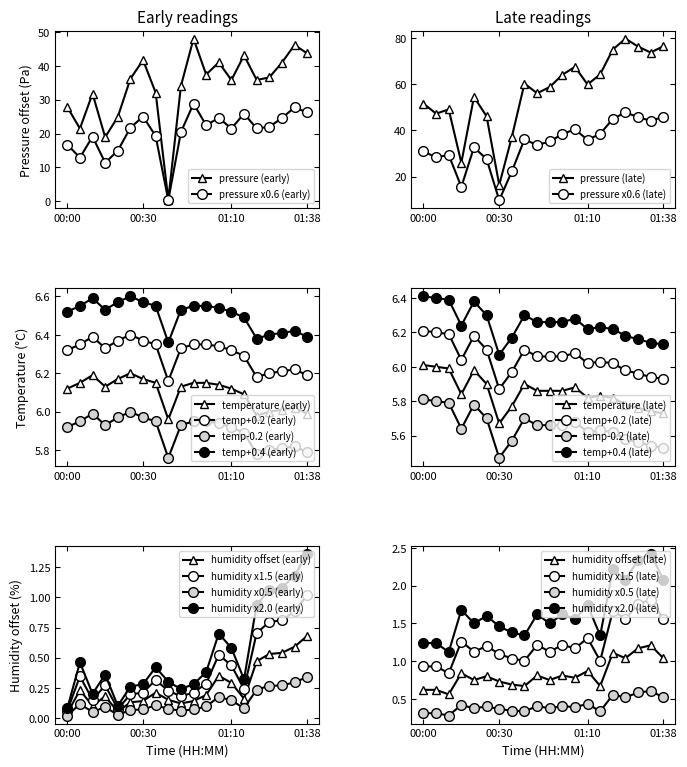

What is the lowest value of the temperature series?

6.0